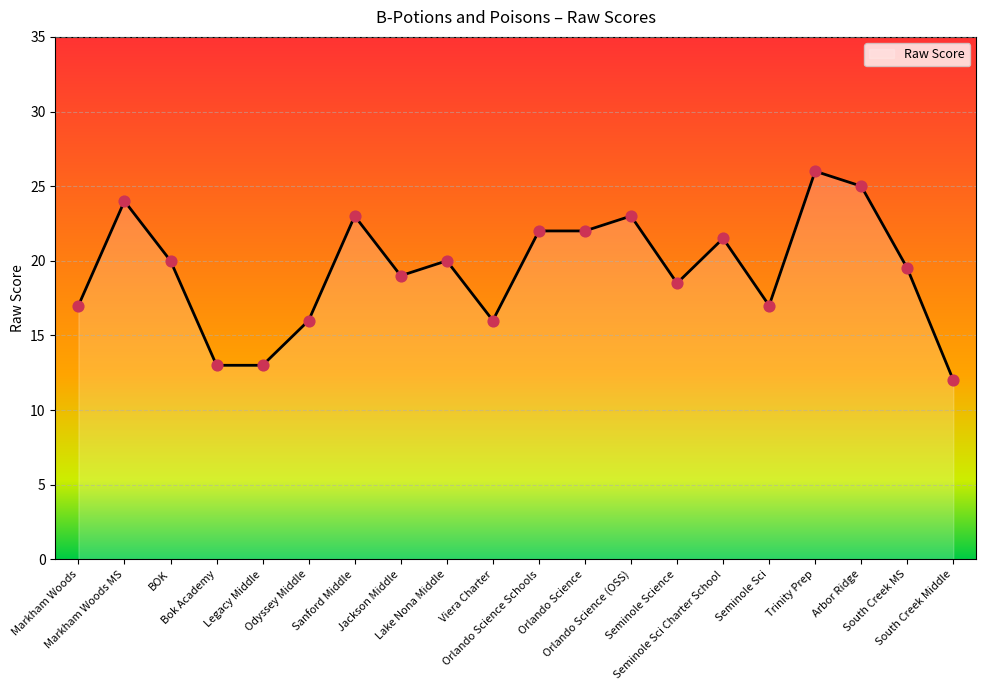

What is the ratio of the value at Lake Nona Middle to the value at Arbor Ridge?

0.8